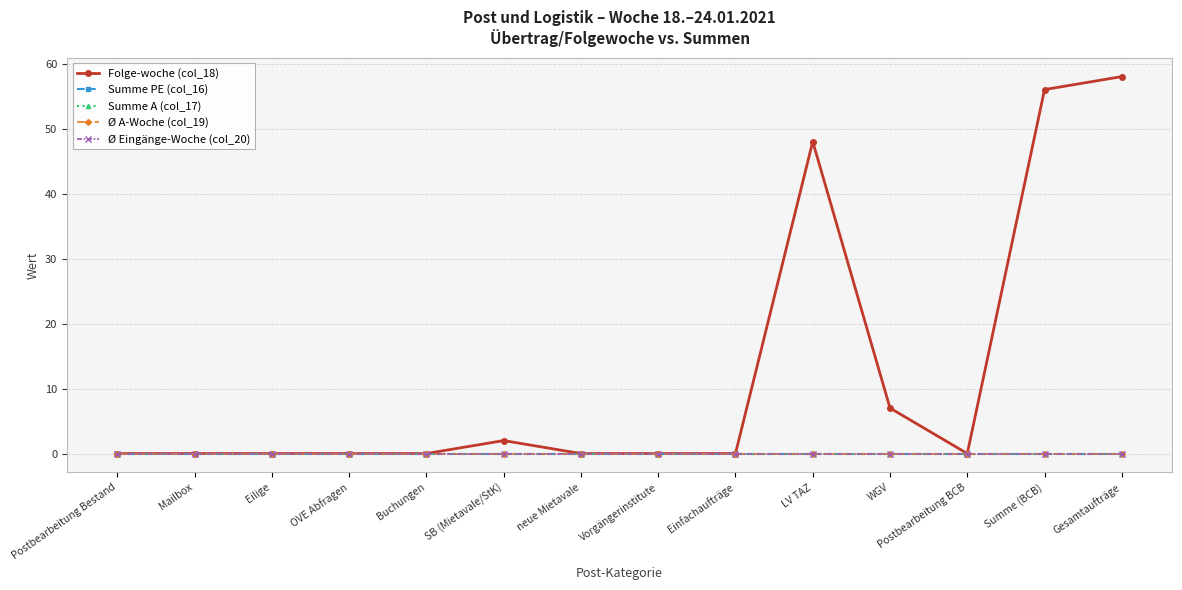

Which label corresponds to the smallest value in the chart?

Postbearbeitung Bestand